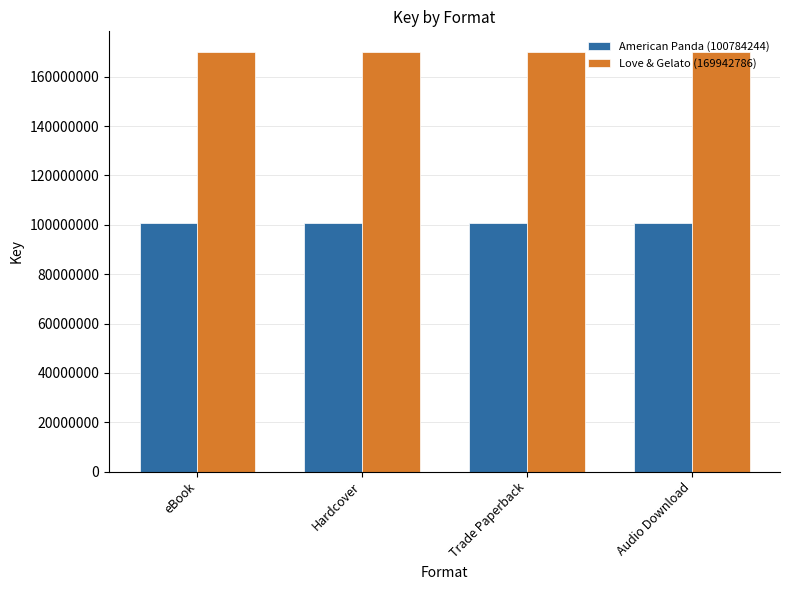

How many bars are there in each group?

2